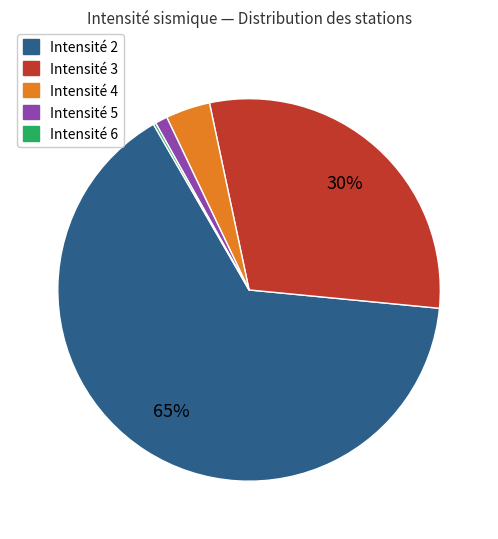

Is there a majority slice in this chart?

Yes